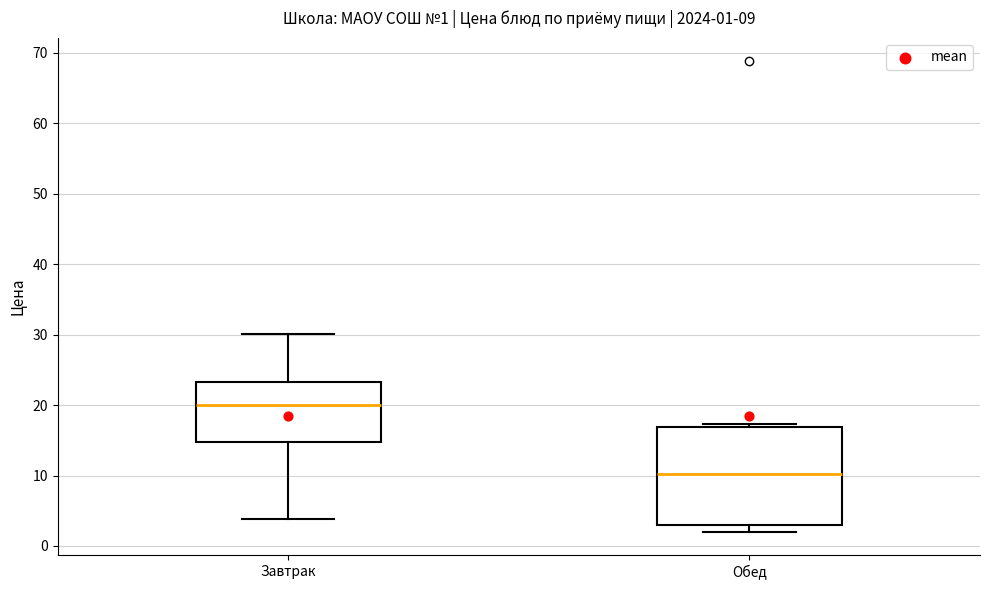

Which box has the lowest median line?

Обед